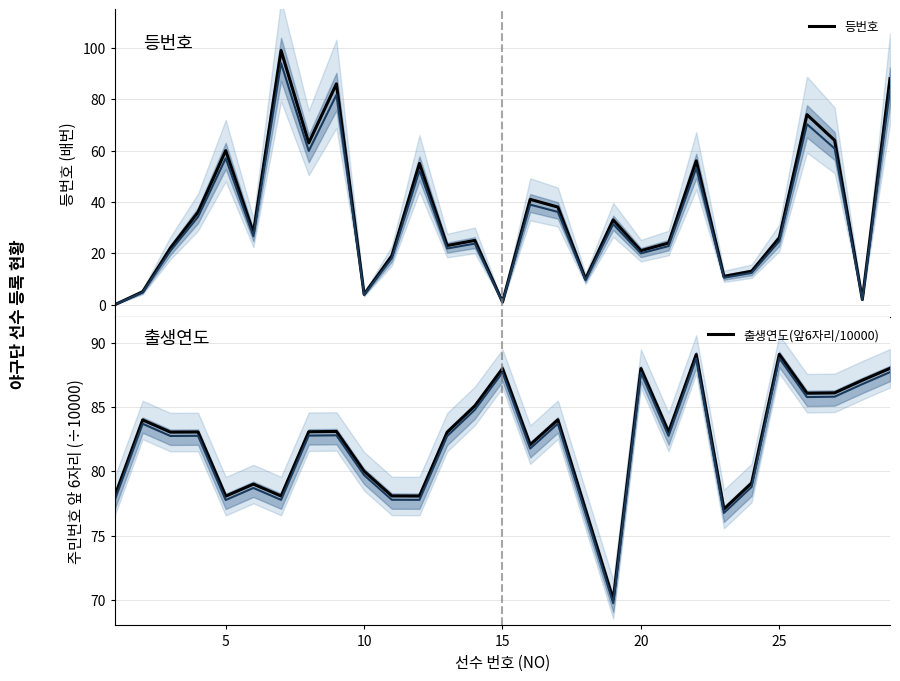

What is the highest value of the 등번호 series?

99